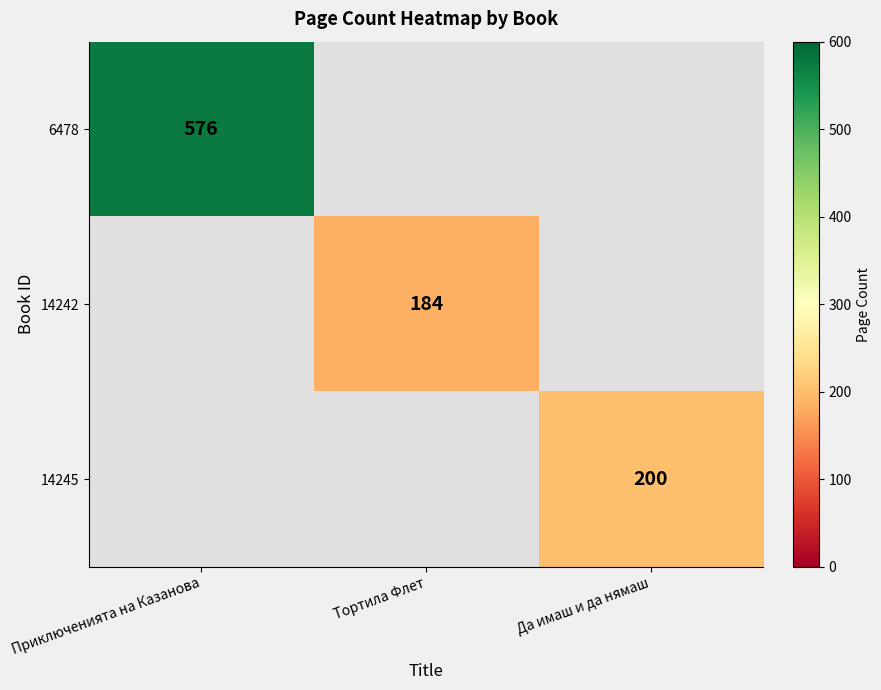

At how many categories does at least one series exceed 546?

1